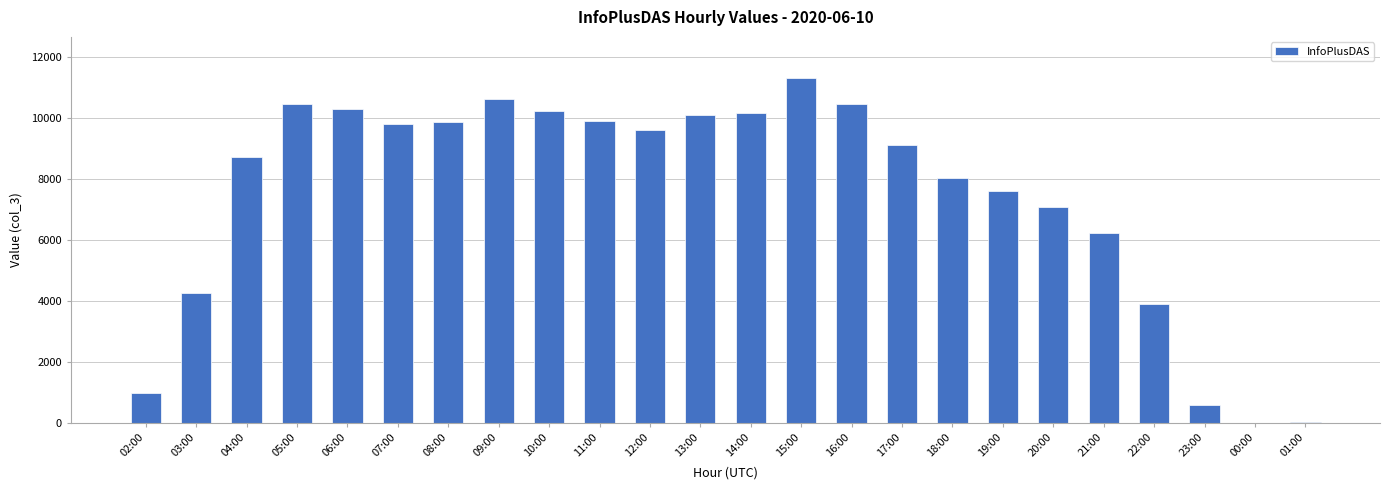

What is the ratio of the value at 16:00 to the value at 08:00?

1.1